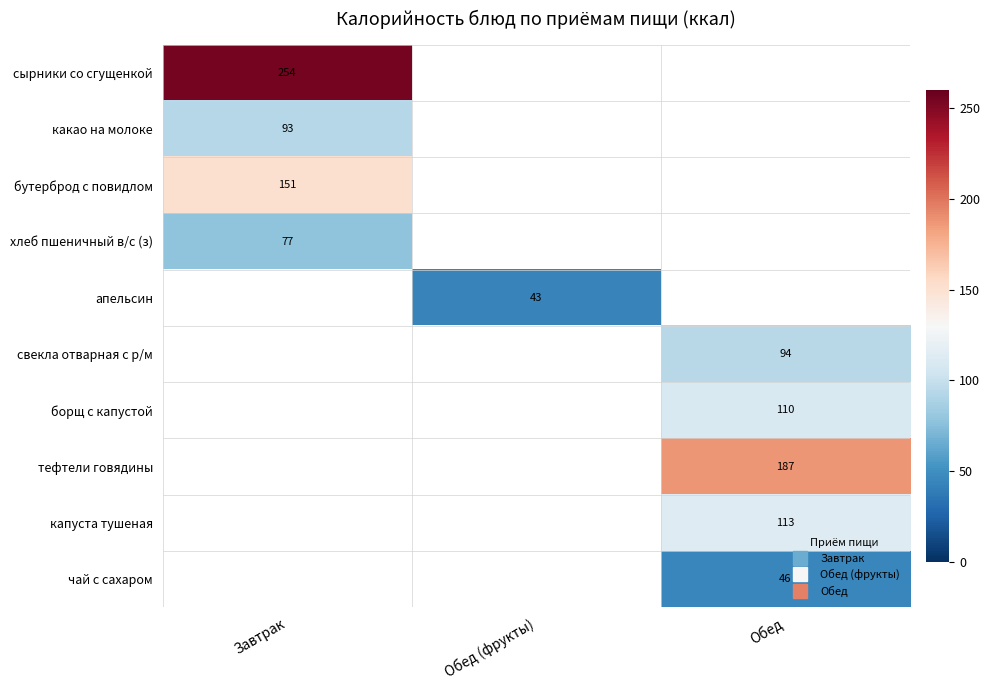

Rank the categories by апельсин value from highest to lowest.

Обед (фрукты), Завтрак, Обед